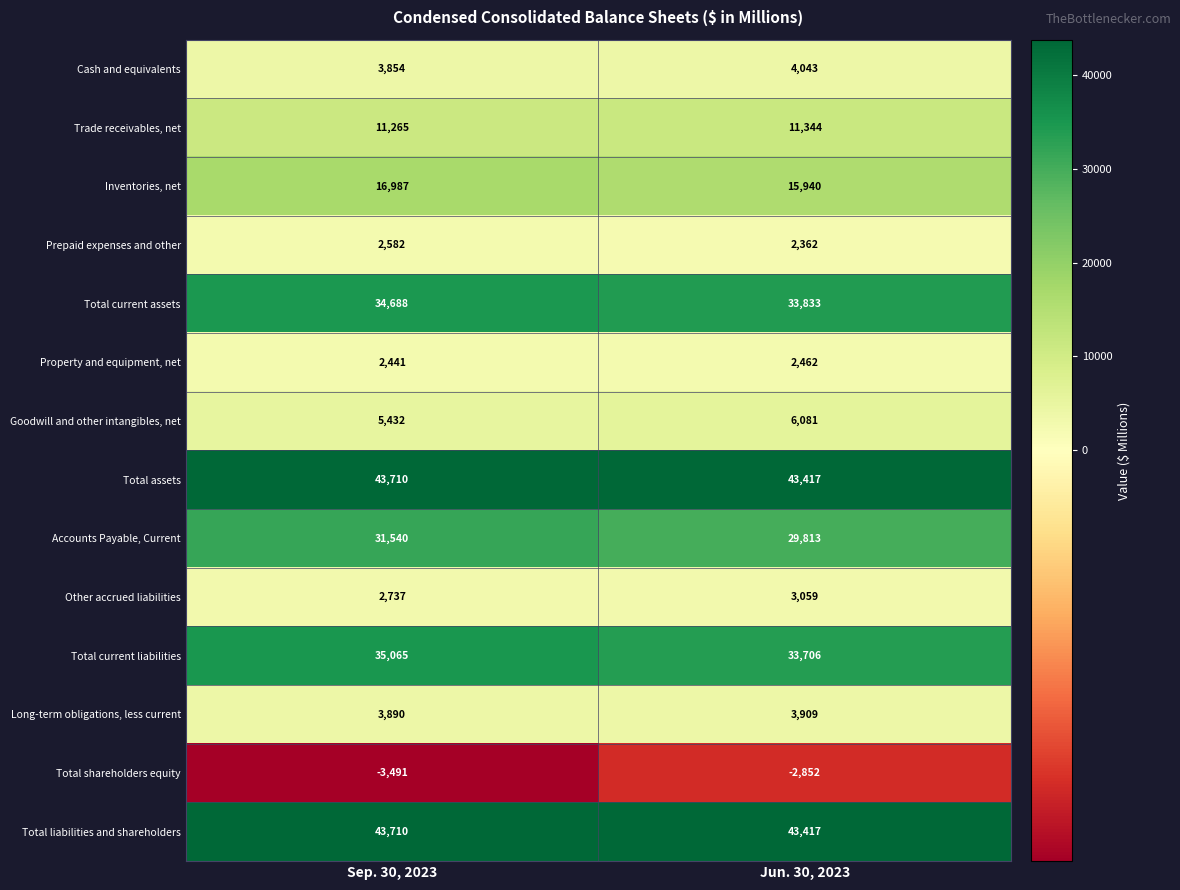

At how many categories does at least one series exceed 28716?

2